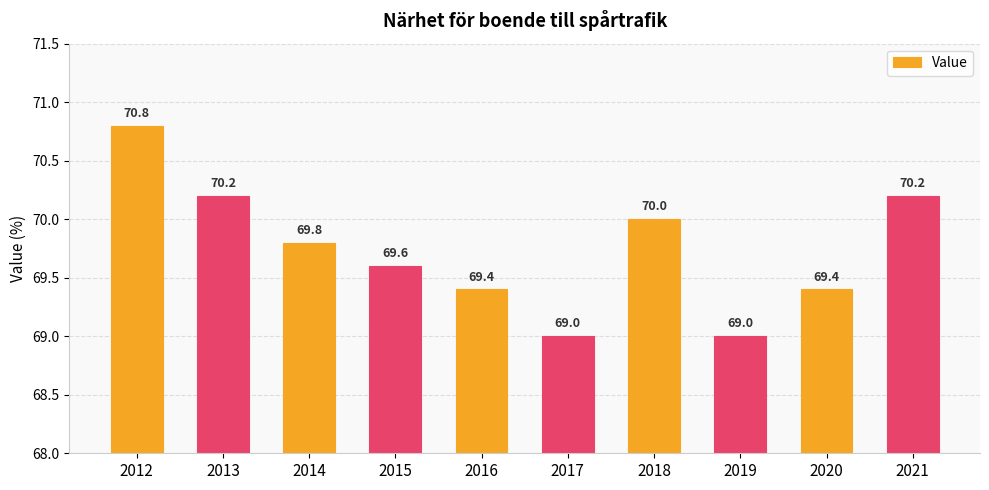

What is the difference between the maximum and minimum values?

1.8